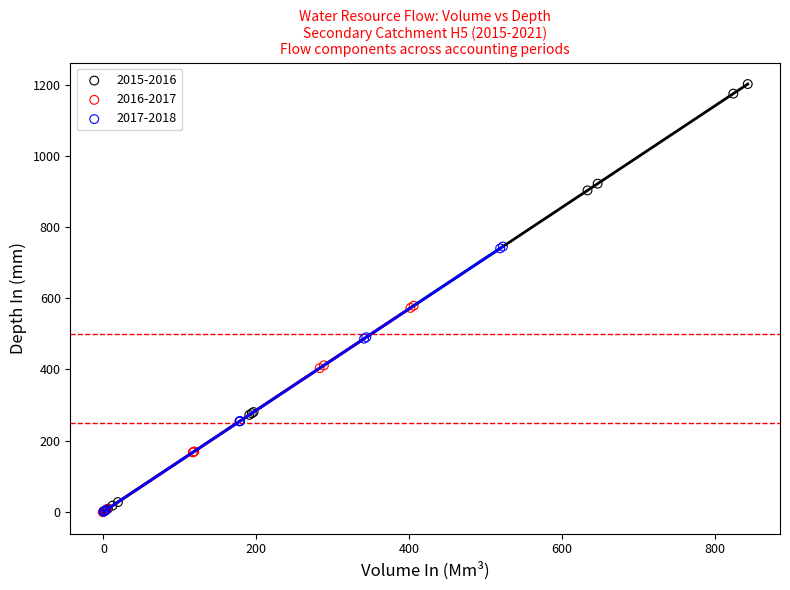

Which series has the largest Y range (max minus min)?

2015-2016